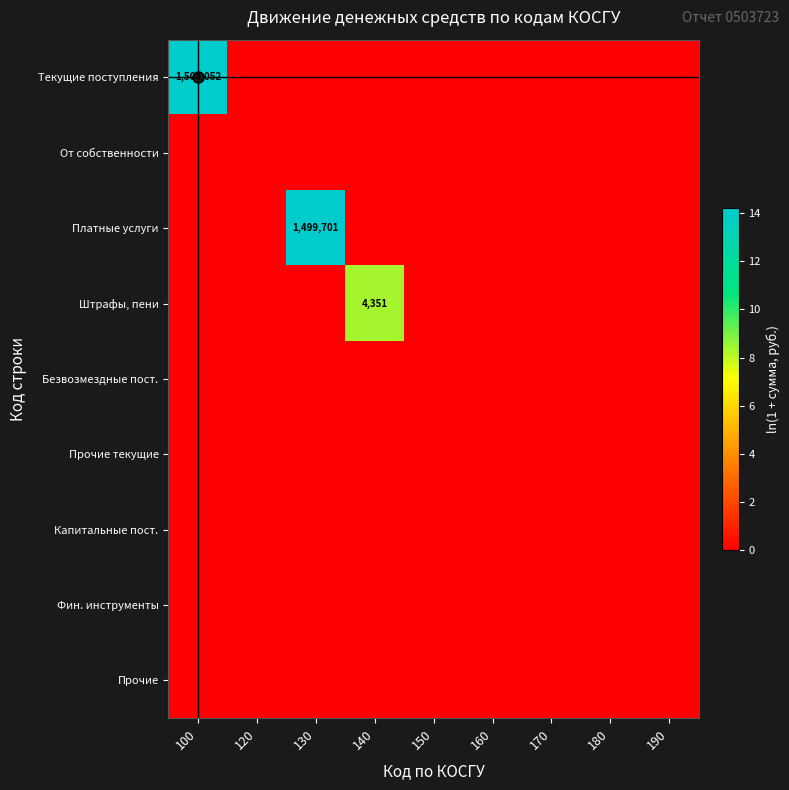

How many data points does each series have?

9